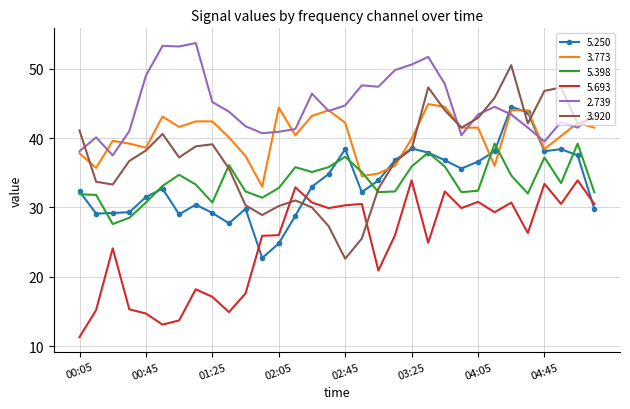

Which series has the largest range (max minus min)?

3.920